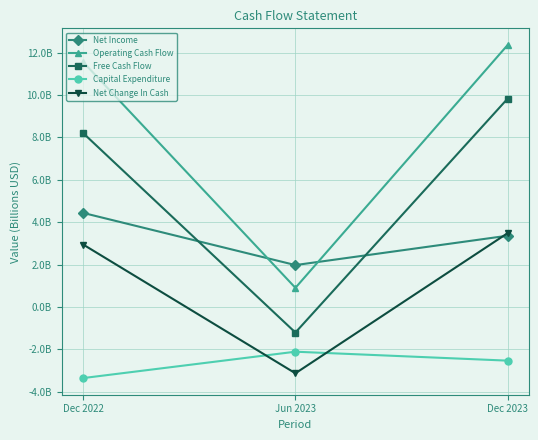

Does the chart have visible grid lines?

Yes